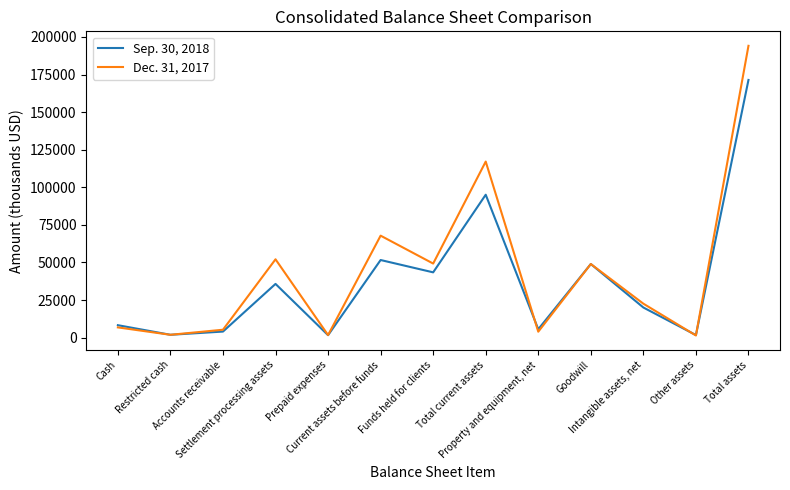

Rank the series by their average value, from highest to lowest.

Dec. 31, 2017, Sep. 30, 2018